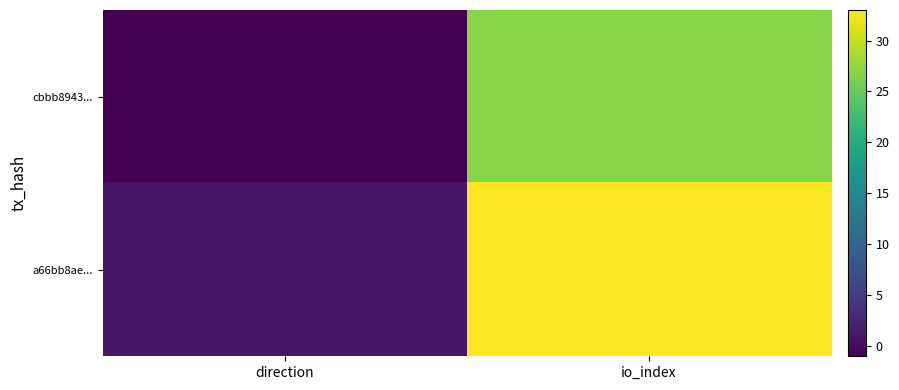

List the series in order of their overall mean, highest first.

a66bb8ae..., cbbb8943...